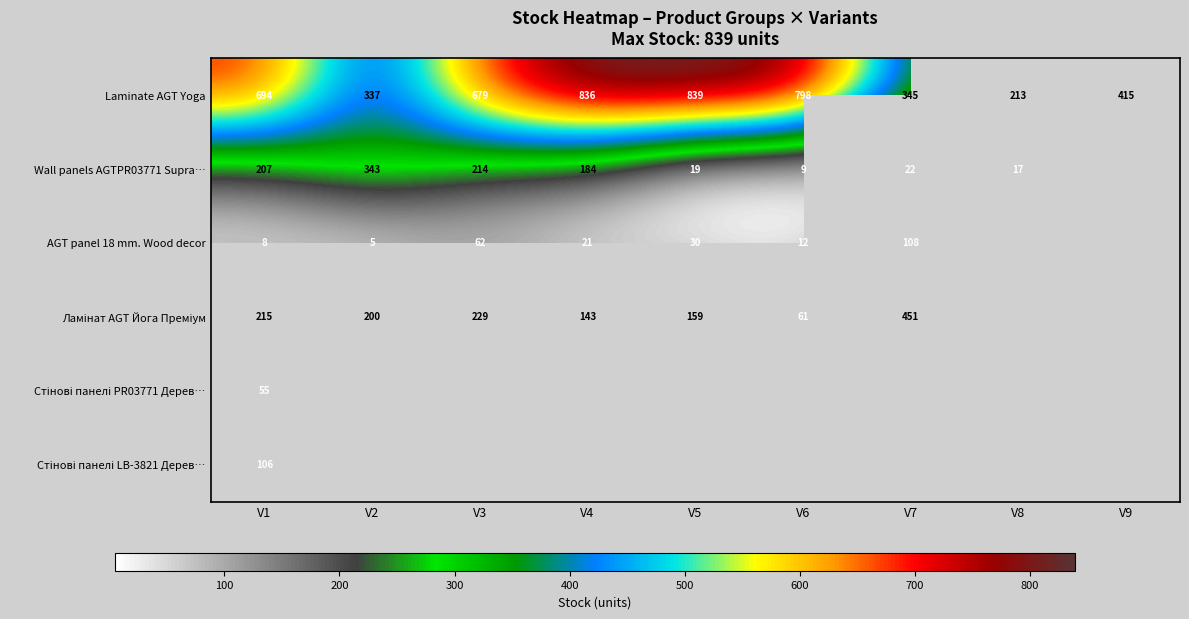

List the labels in order of Laminate AGT Yoga value, smallest first.

V8, V2, V7, V9, V3, V1, V6, V4, V5